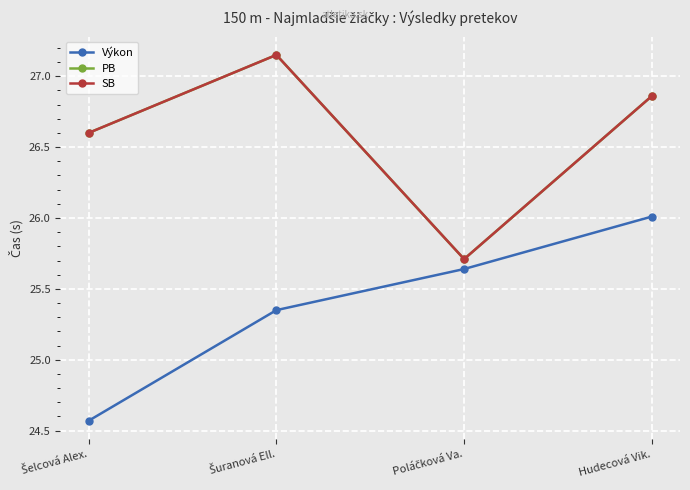

True or false: PB and Výkon intersect in this chart.

False